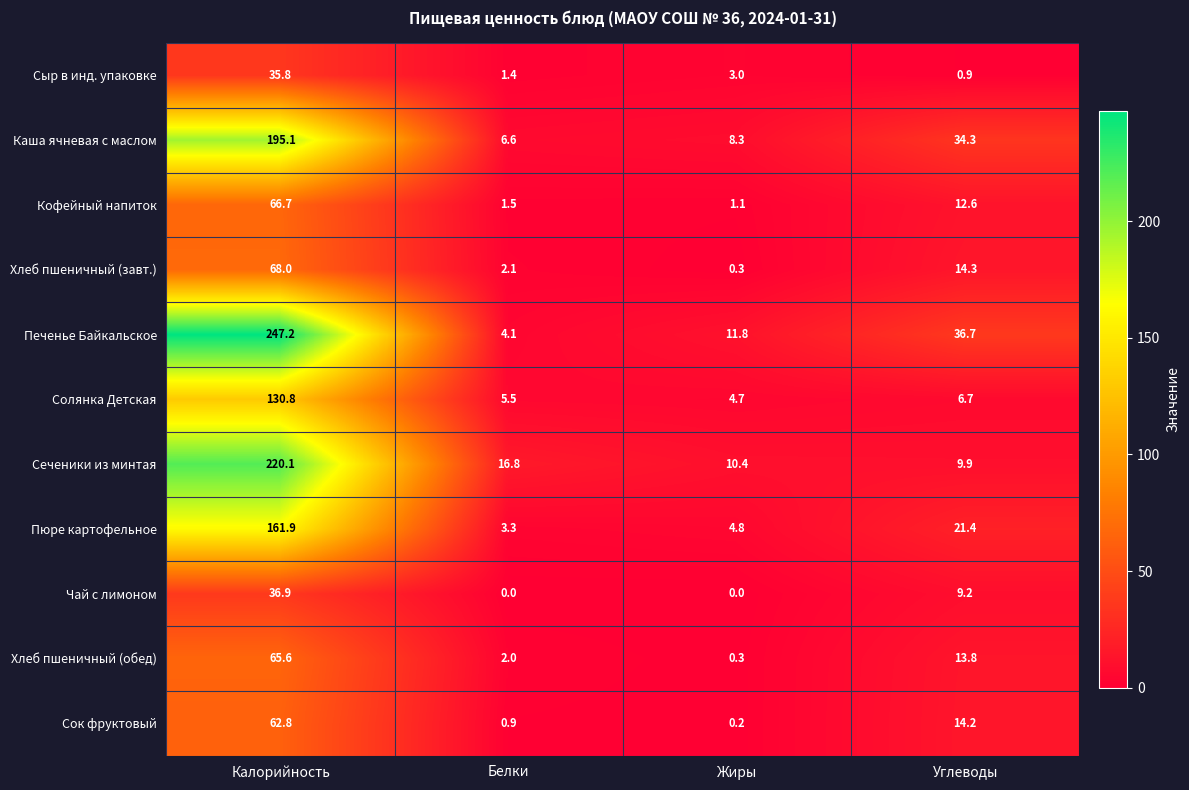

At which category does the chart reach its peak across all series?

Калорийность